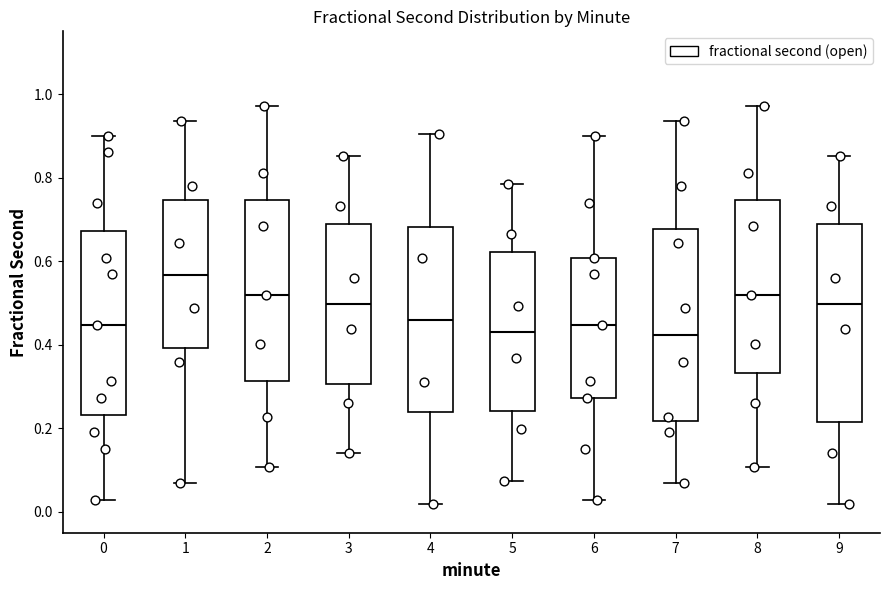

Where does the upper whisker of the box at x = 8 end on the y-axis? The values are not printed on the chart, so give them approximately, as read against the axis.

0.98